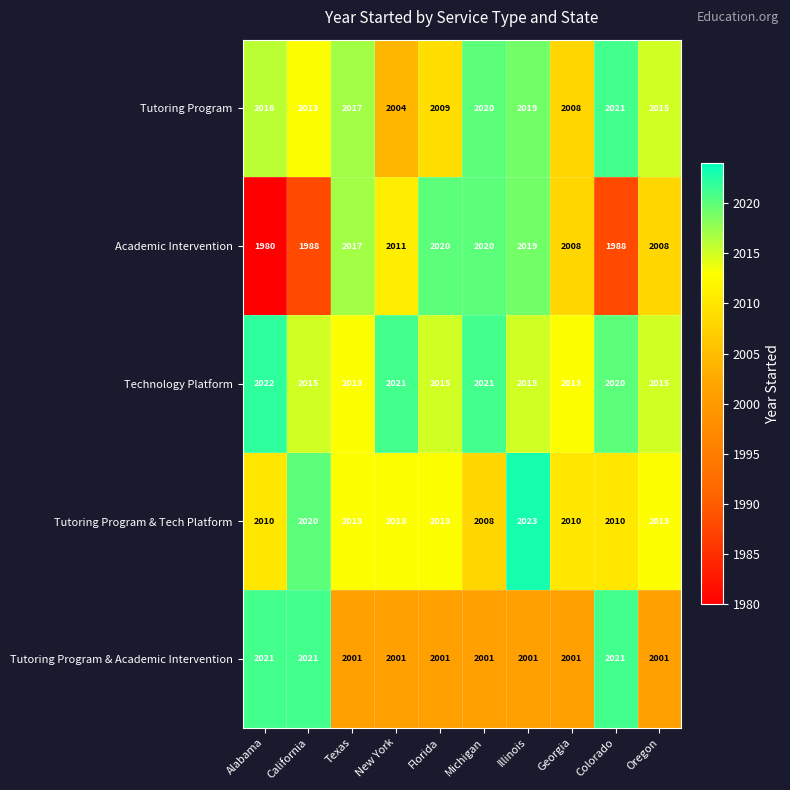

What is the minimum value shown in the chart?

1980